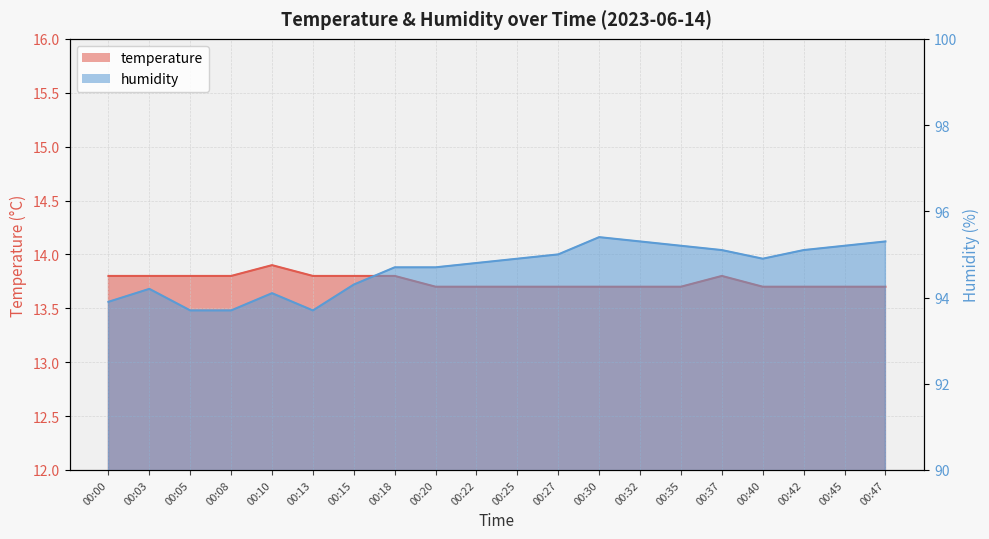

List the series in order of their peak value, lowest first.

temperature, humidity